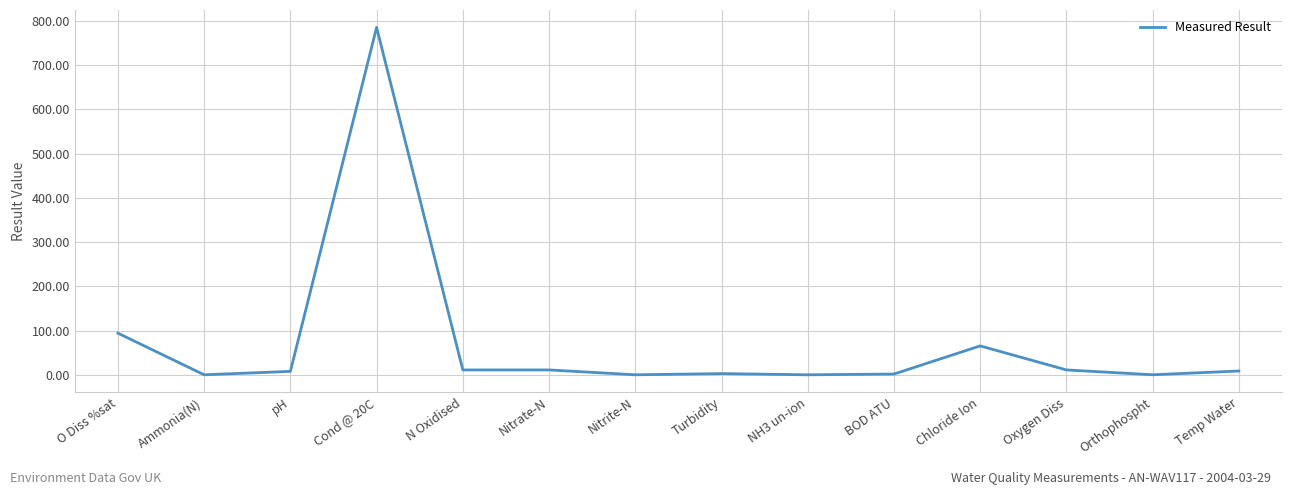

Which has a higher value, Nitrite-N or Chloride Ion?

Chloride Ion